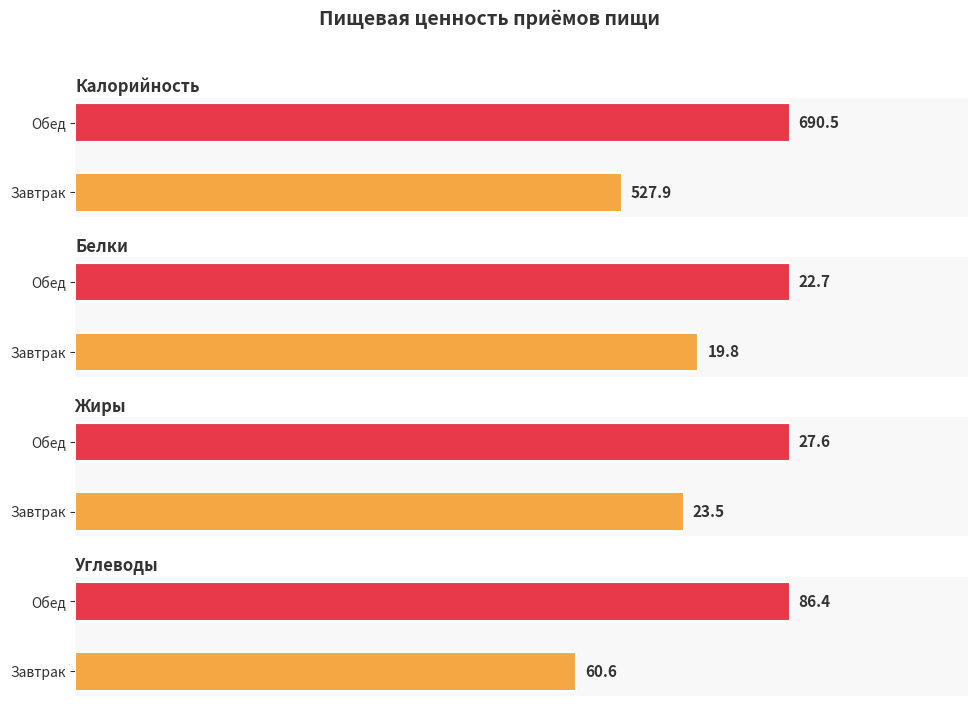

List the labels in order of Углеводы value, smallest first.

Завтрак, Обед